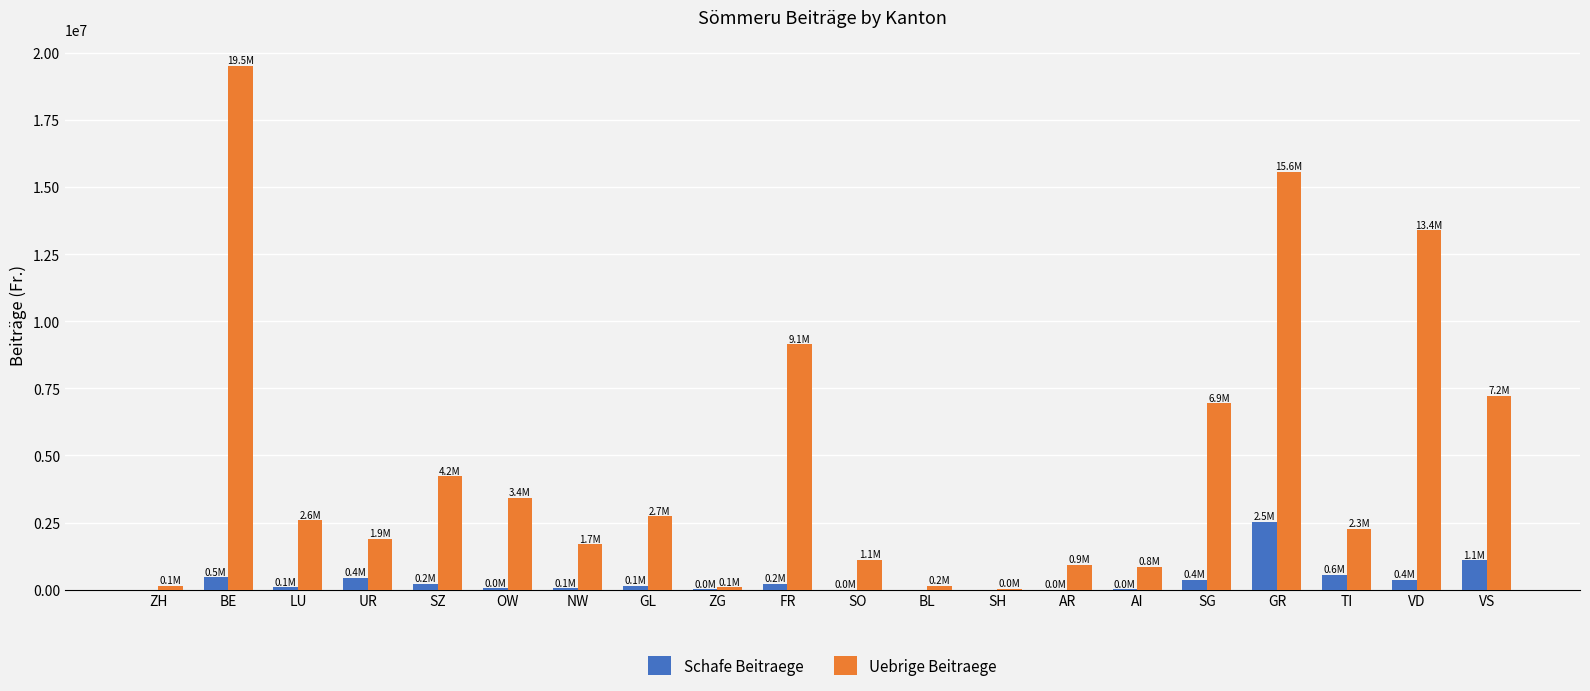

What value does the Schafe Beitraege series have at UR?

431237.9